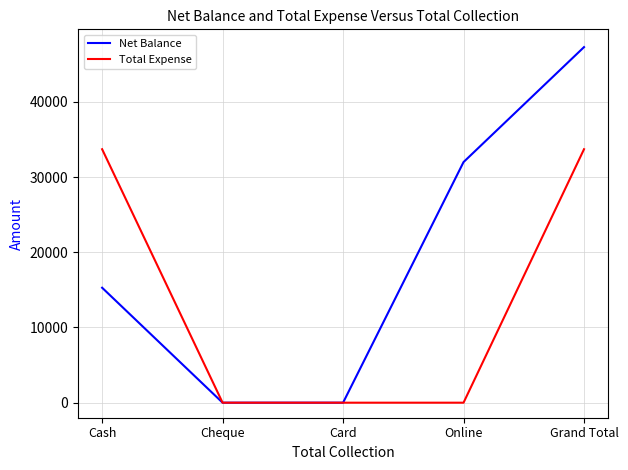

How many Net Balance values are between 0 and 32000?

4